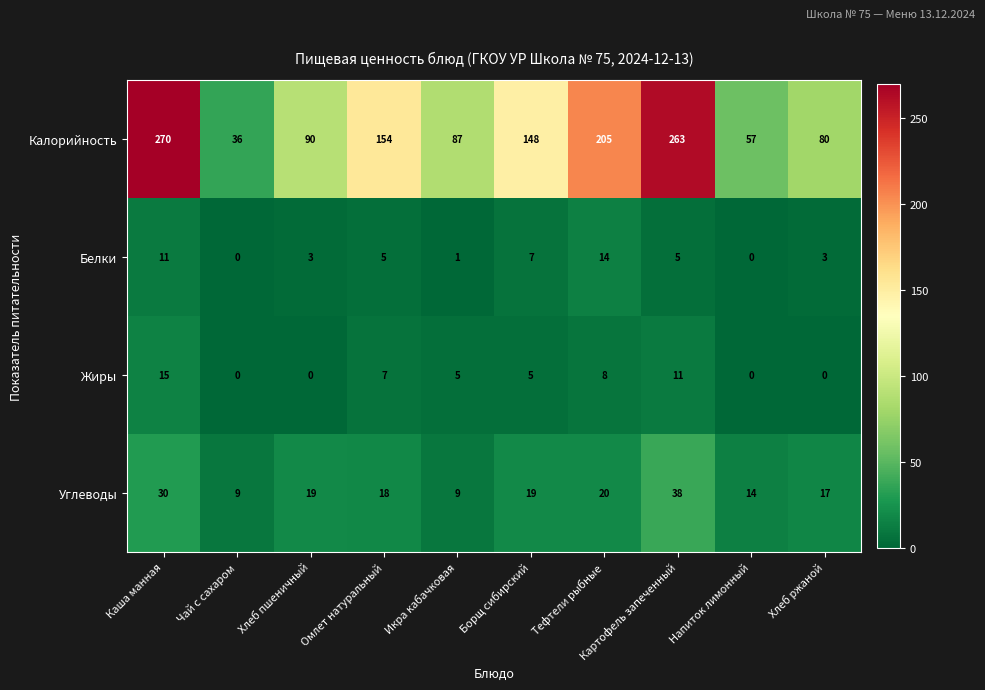

Where does the Калорийность series first go above 148?

Каша манная